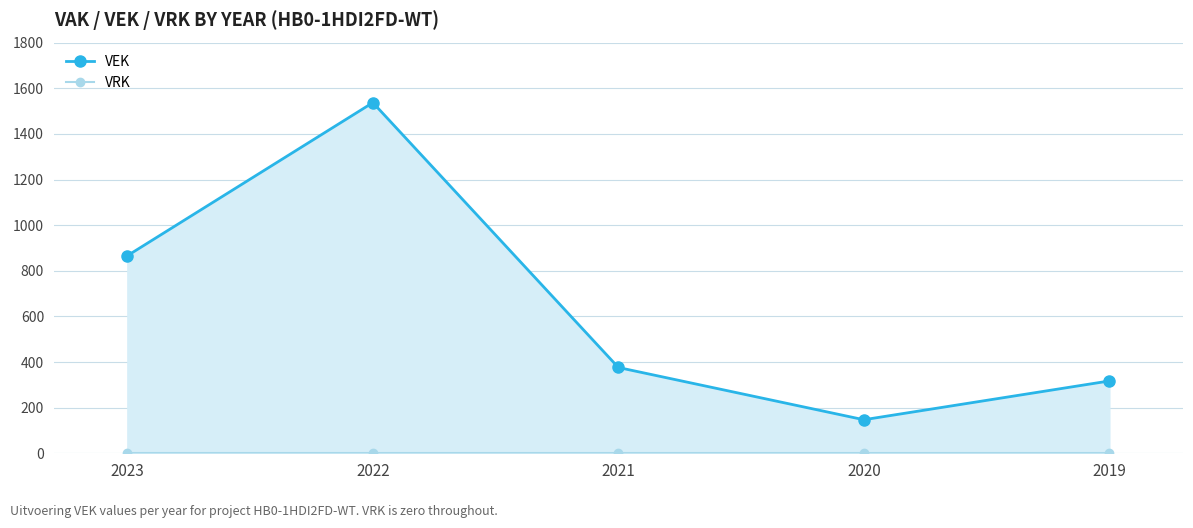

Reading left to right, list all the values displayed in this chart.

VEK: 2023=866	2022=1537	2021=376	2020=147	2019=317
VRK: 2023=0	2022=0	2021=0	2020=0	2019=0